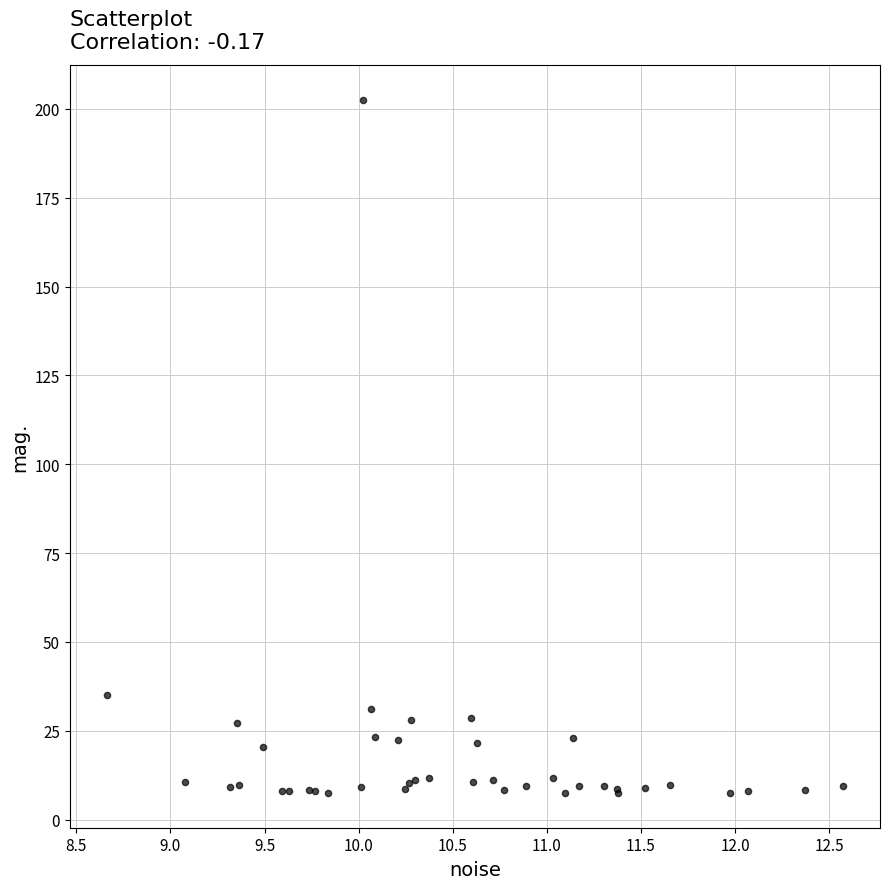

What Y value in the scatter plot is closest to 105?

35.0